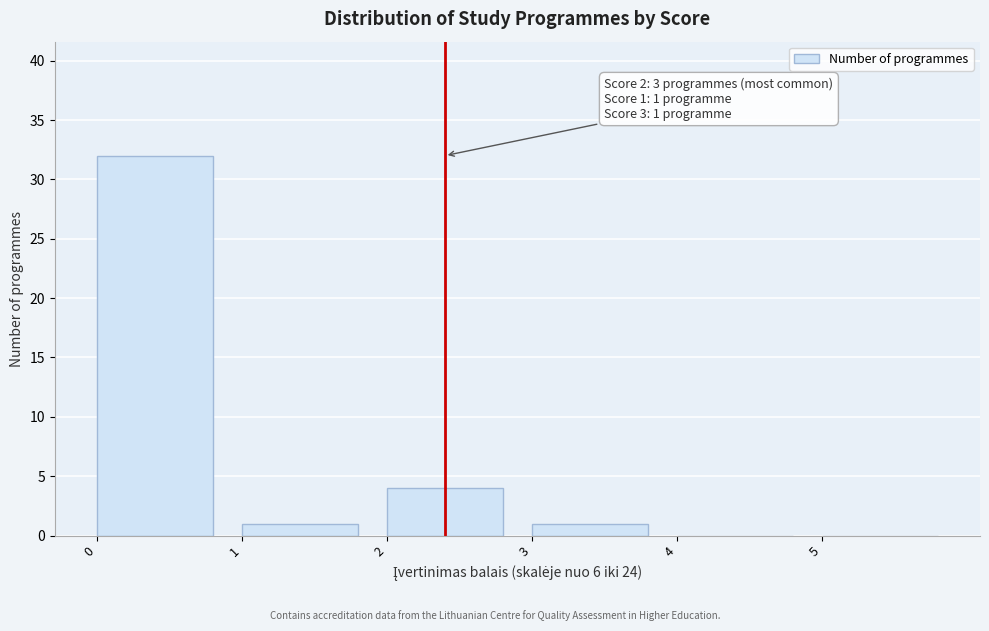

Over which range of the x-axis is the bar tallest?

0 to 1